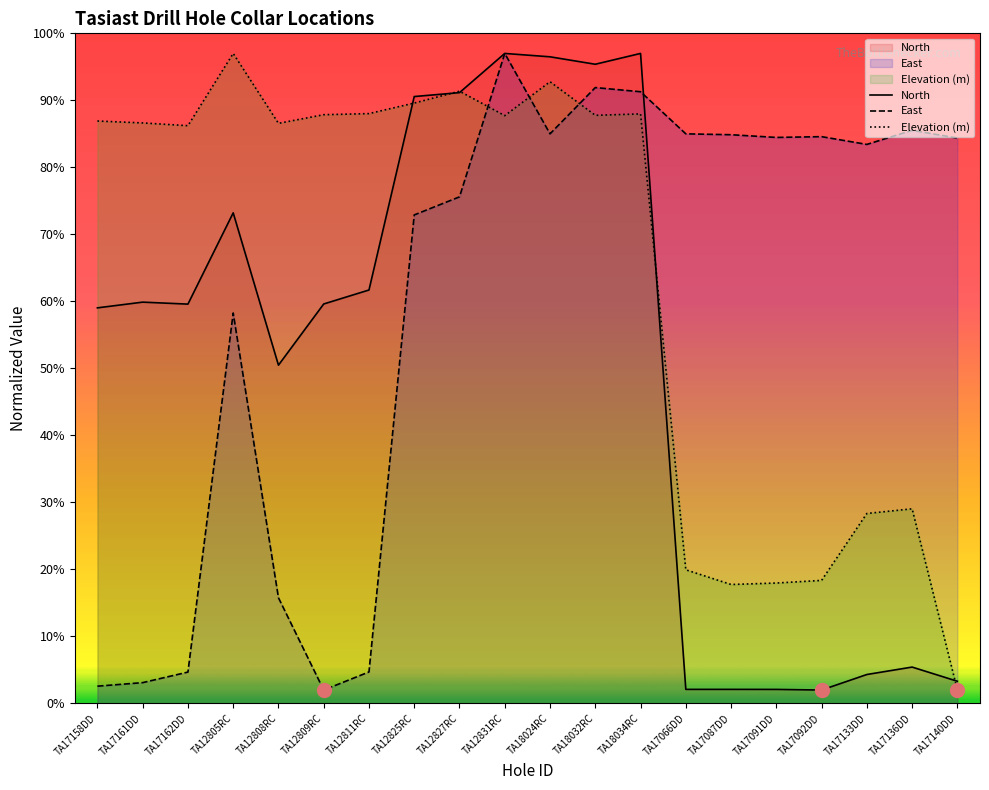

What is the value of the Elevation (m) point at the 11th from the left?

92.8